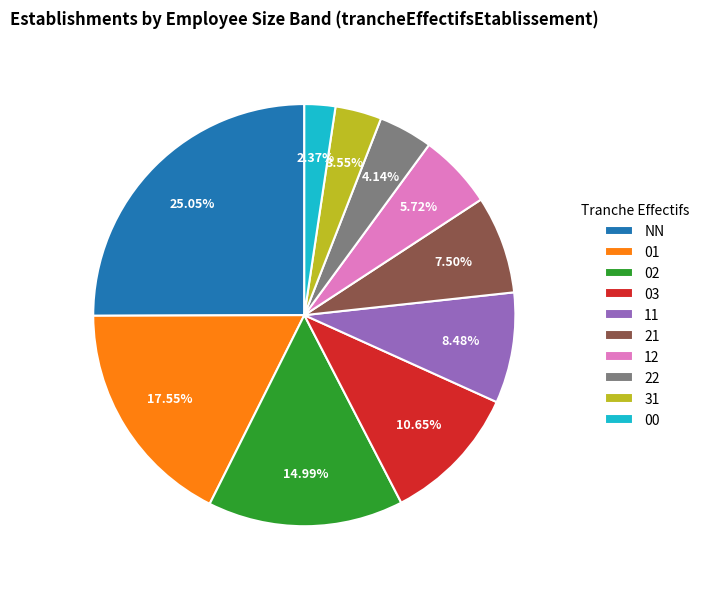

The 01 slice represents 5% of the pie. True or false?

False